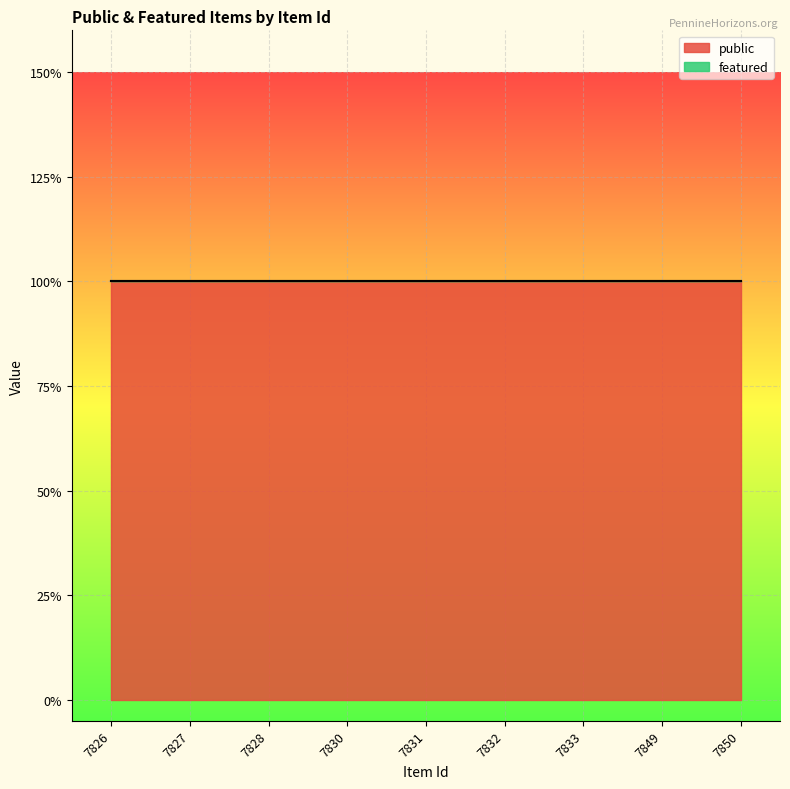

Rank the series by their average value, from lowest to highest.

featured, public